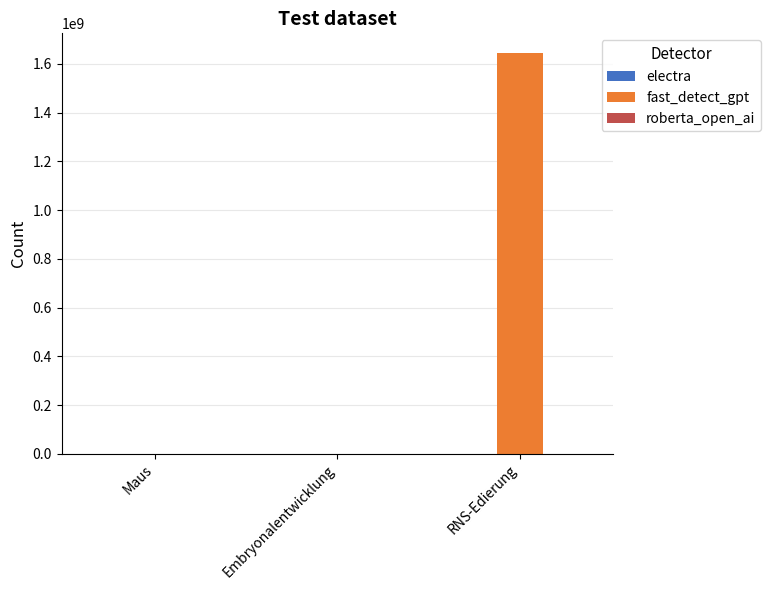

Which series changed the most between Embryonalentwicklung and RNS-Edierung?

fast_detect_gpt